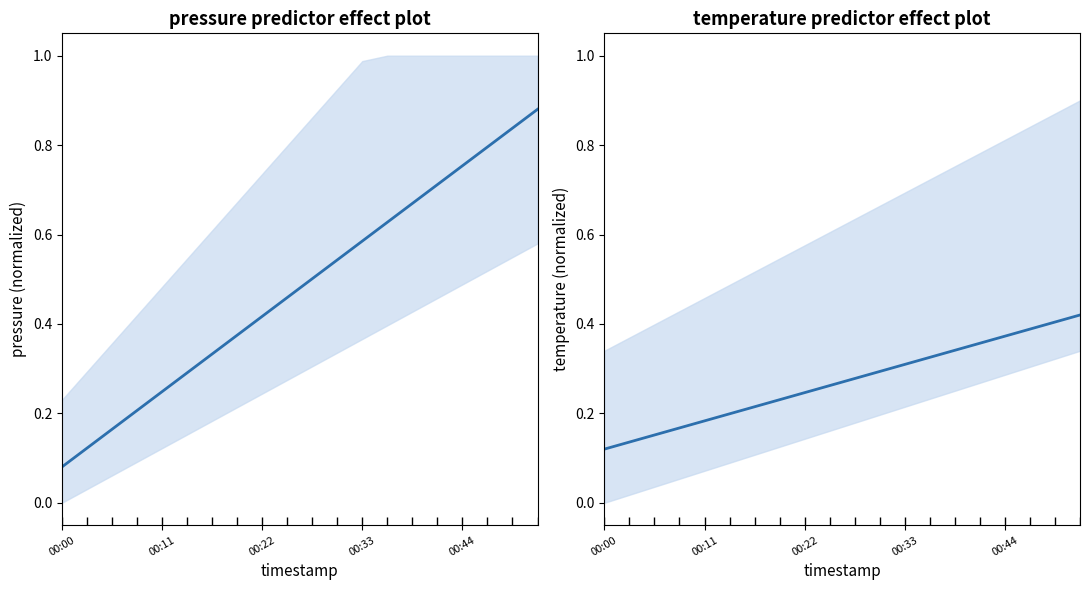

Which series has the largest total across all categories?

pressure